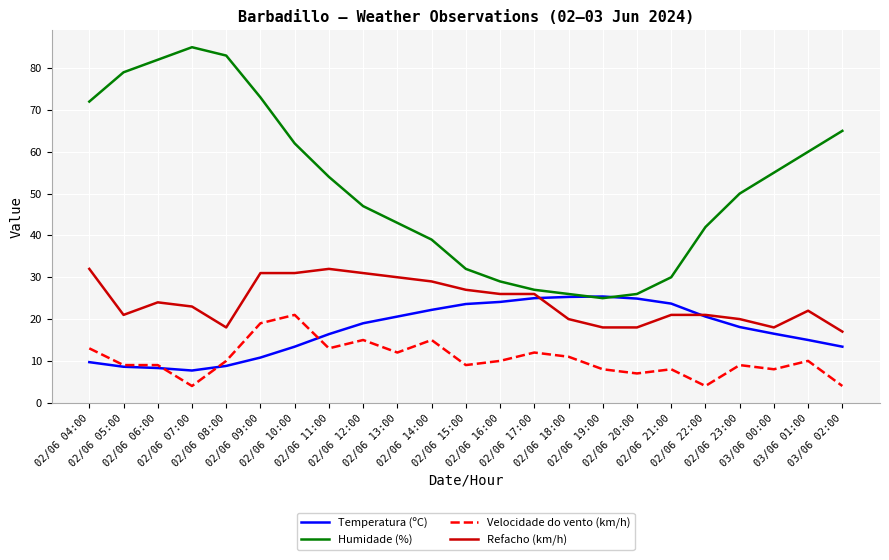

At which category is the sum across all series the highest?

02/06 09:00